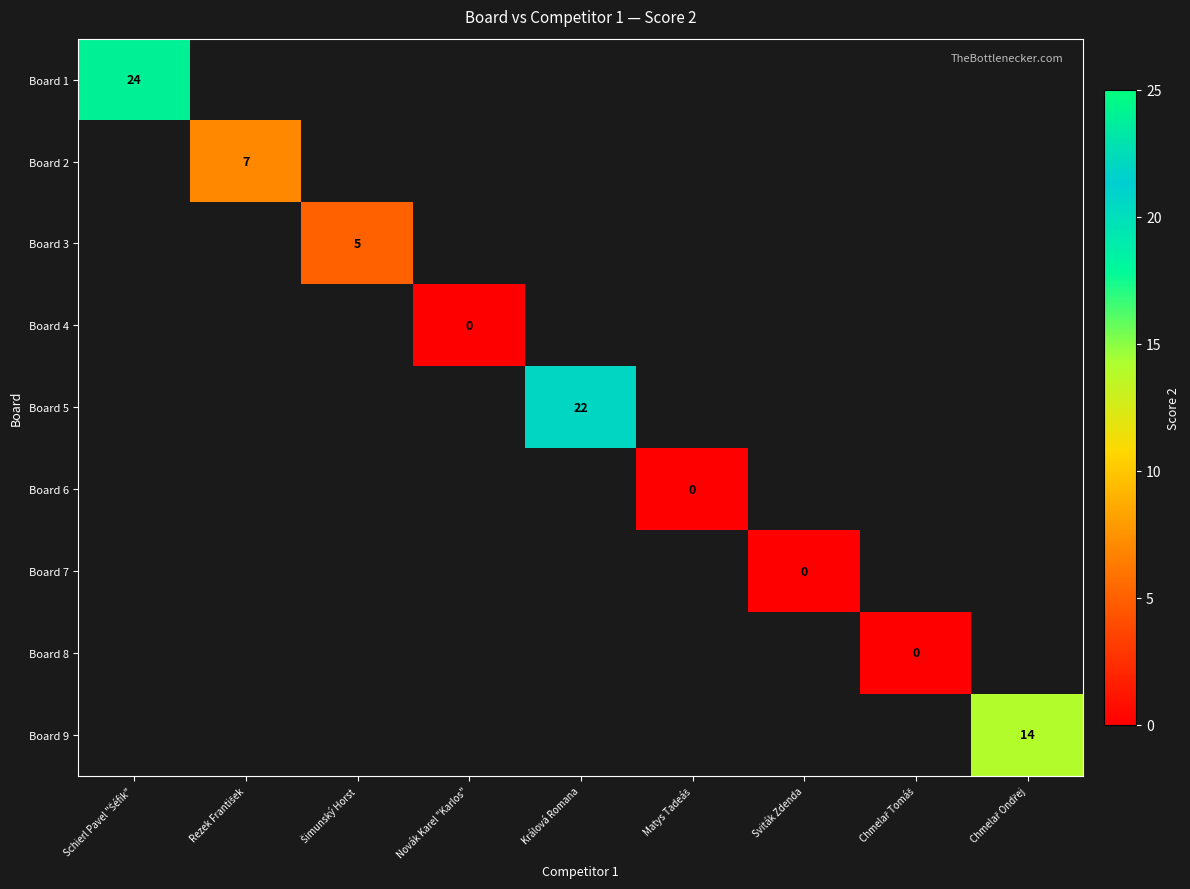

Is it true that Board 5 equals 22 at Králová Romana?

True